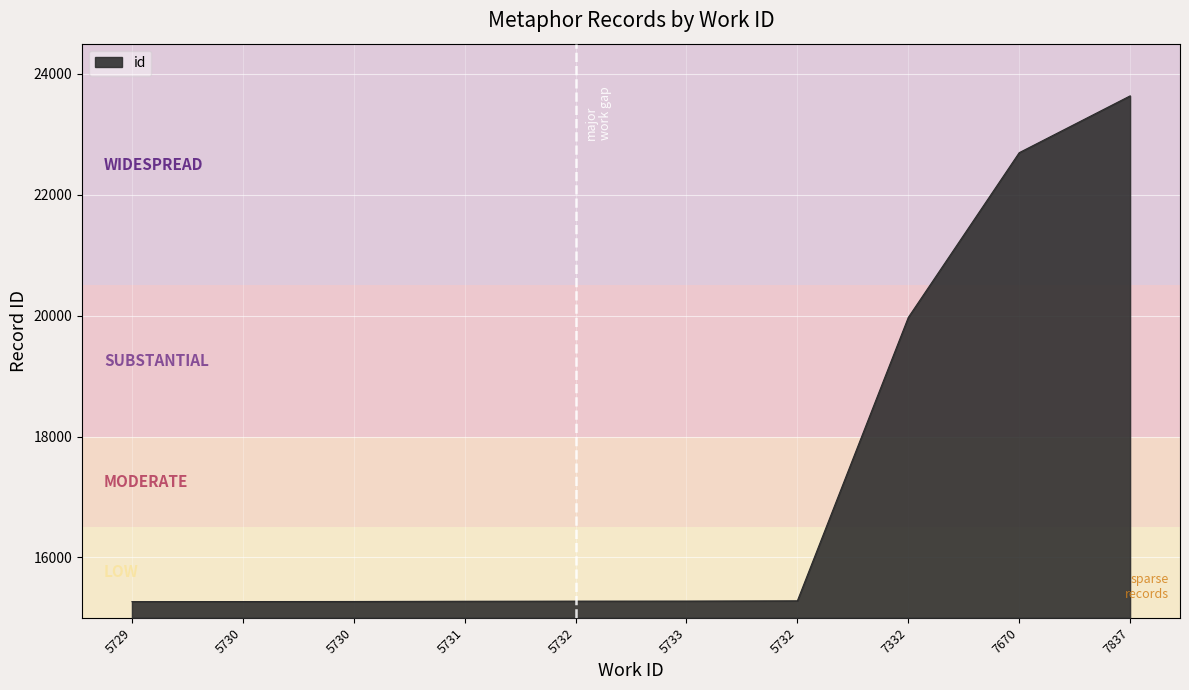

Which has a higher value, 7332 or 5730?

7332